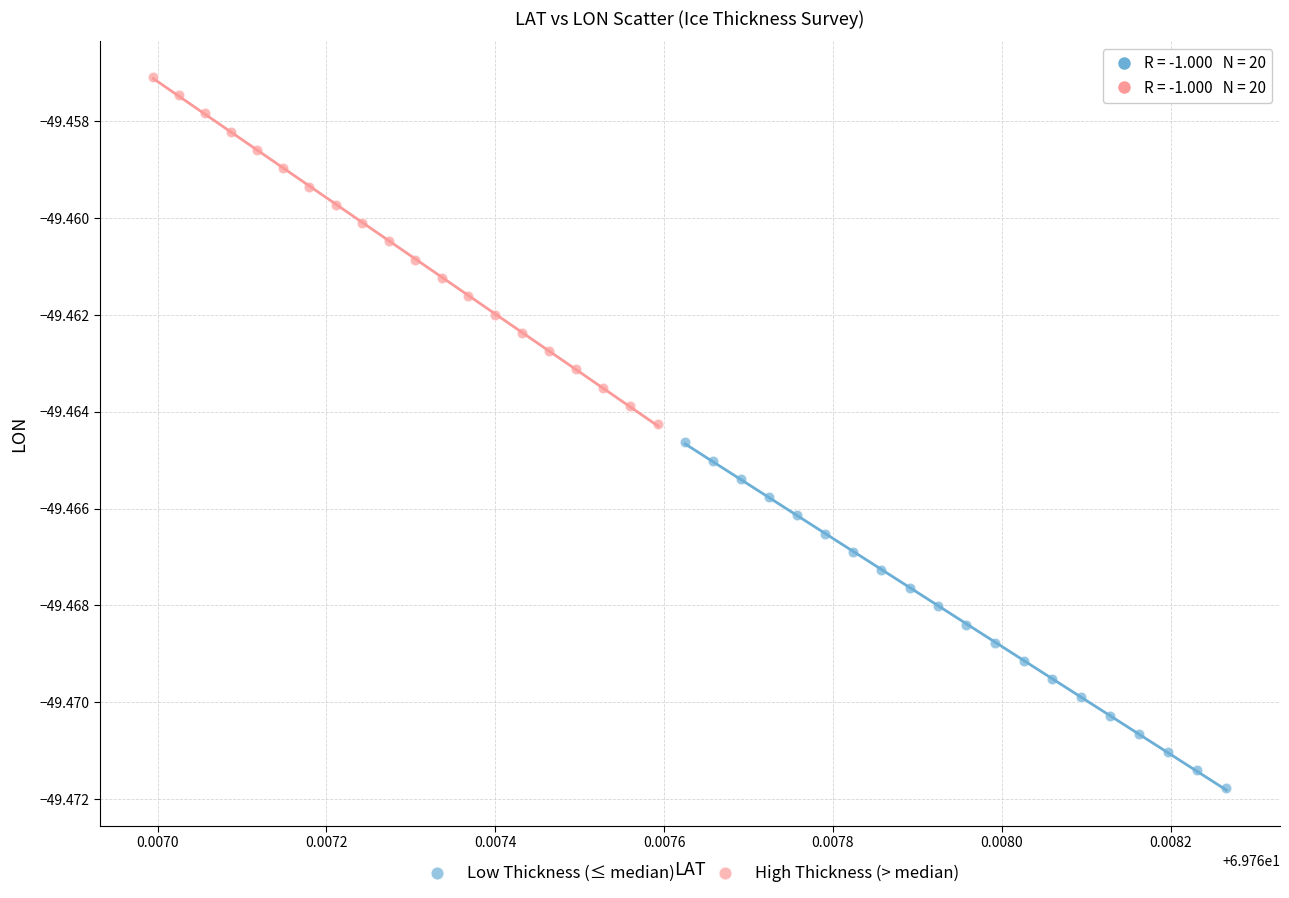

Which series contains the highest Y value?

High Thickness (> median)